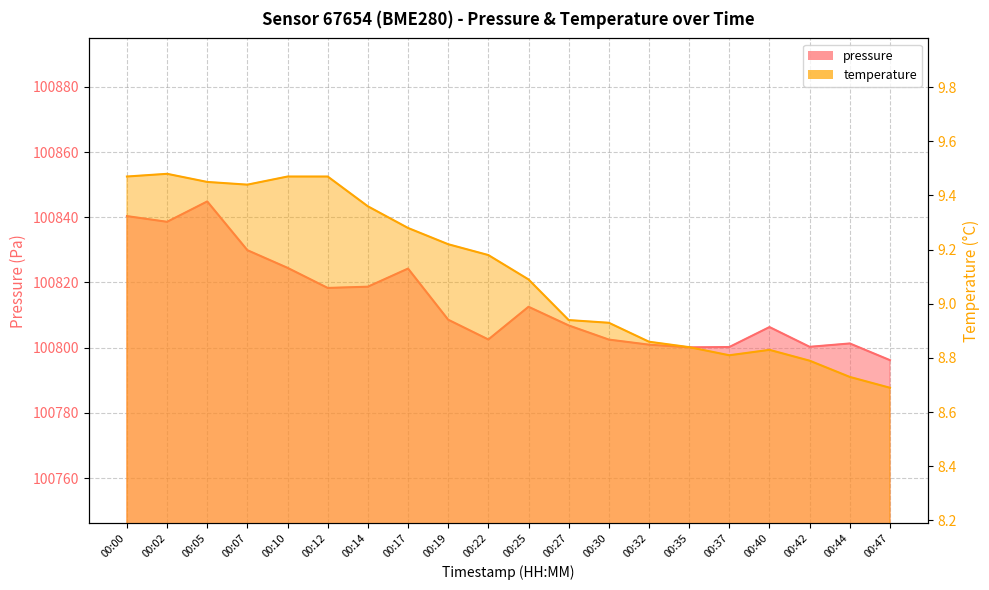

What is the average value of the temperature series?

9.1